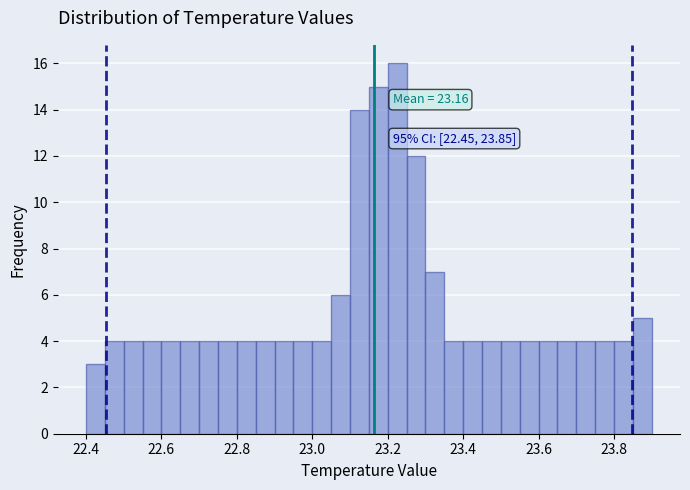

Read against the x-axis, roughly where is the centre of the tallest bar?

23.22